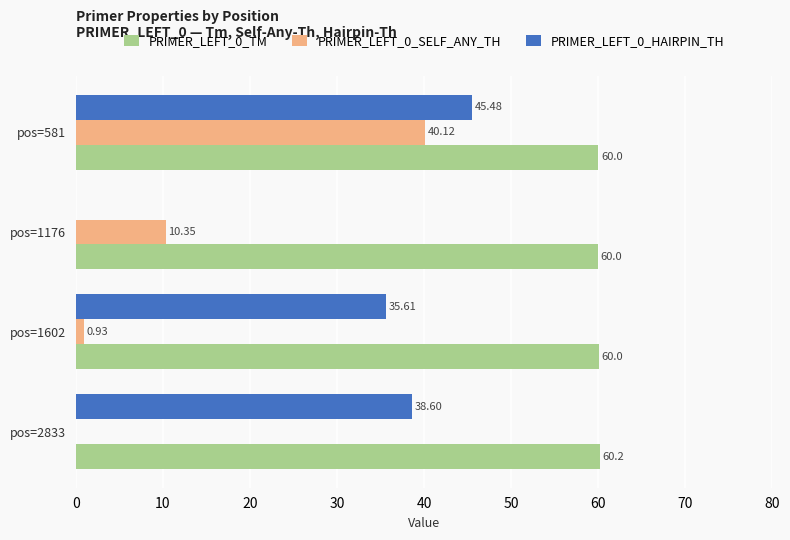

How many values in the PRIMER_LEFT_0_SELF_ANY_TH series exceed 10?

2